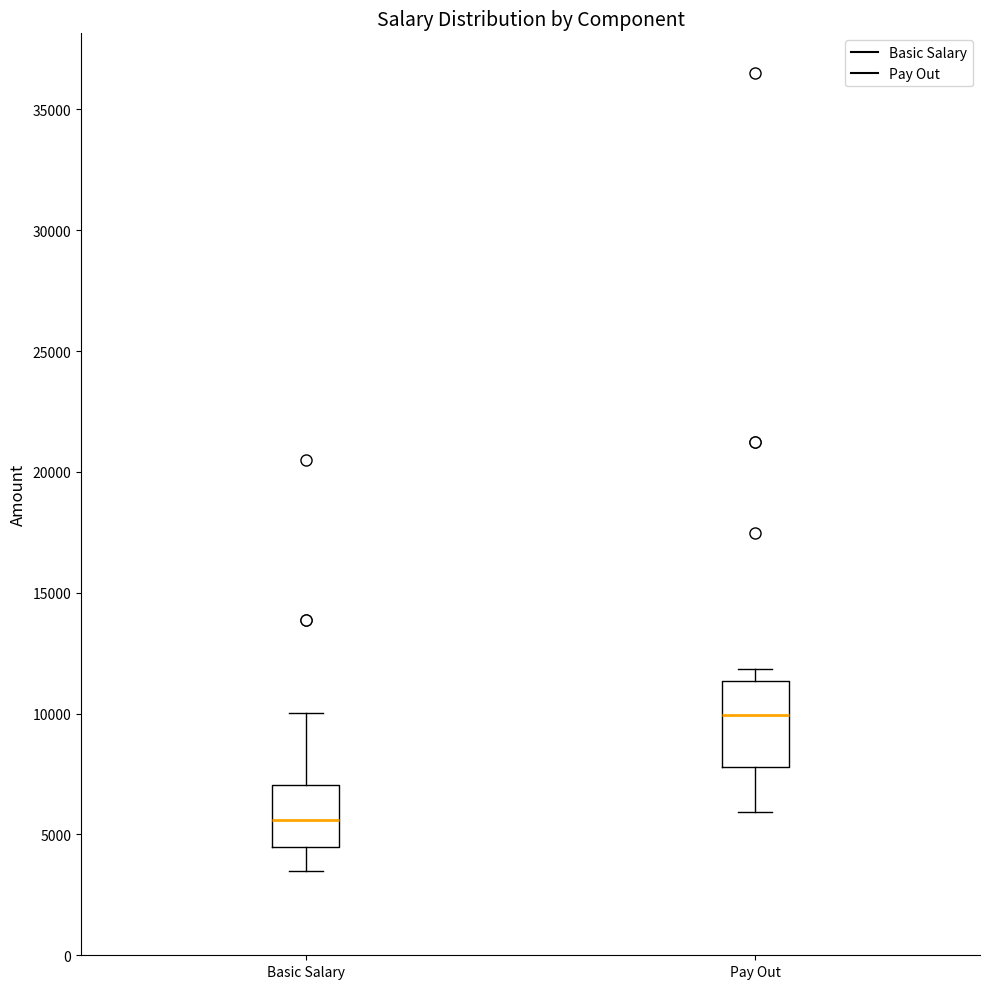

Where is the upper edge of the box for Basic Salary on the y-axis? The values are not printed on the chart, so give them approximately, as read against the axis.

7000